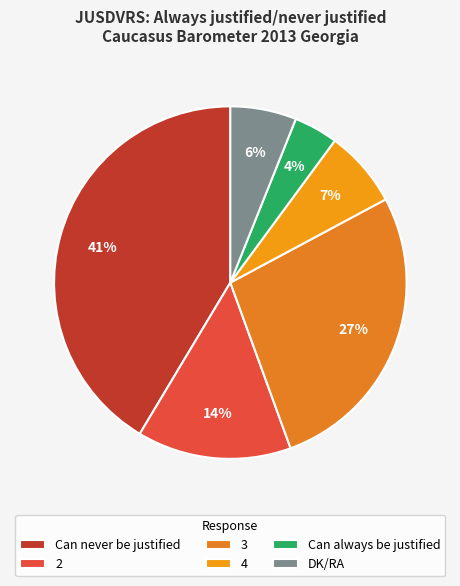

Which slice is the largest?

Can never be justified